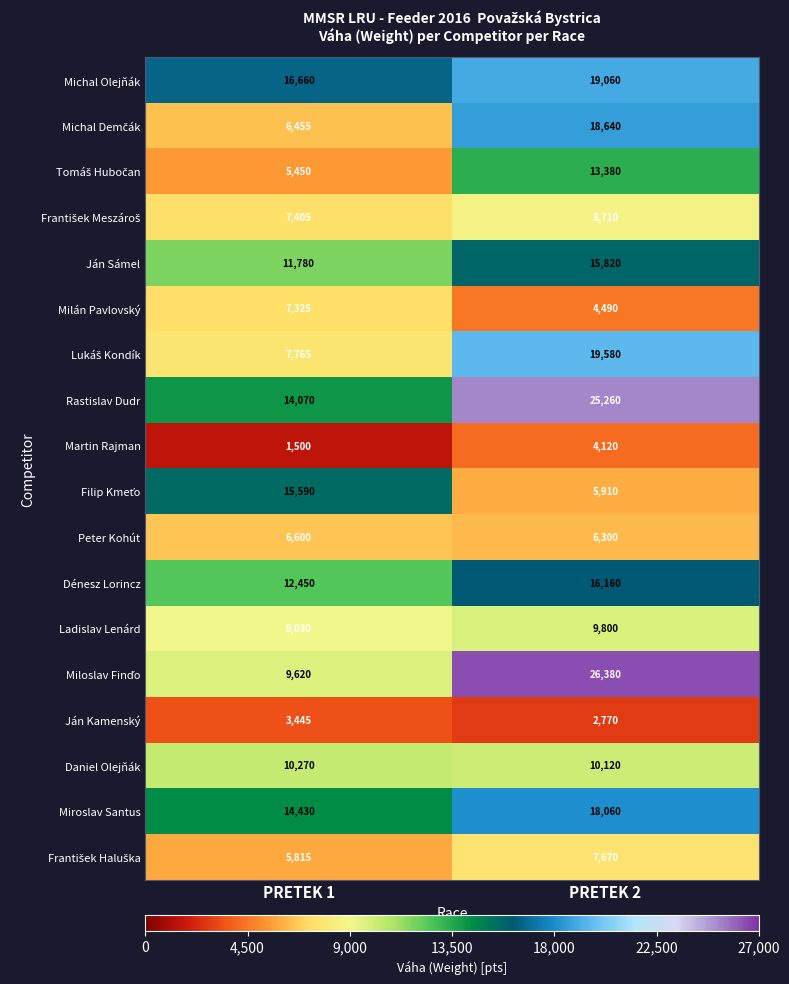

What is the average value of the Milán Pavlovský series?

5908